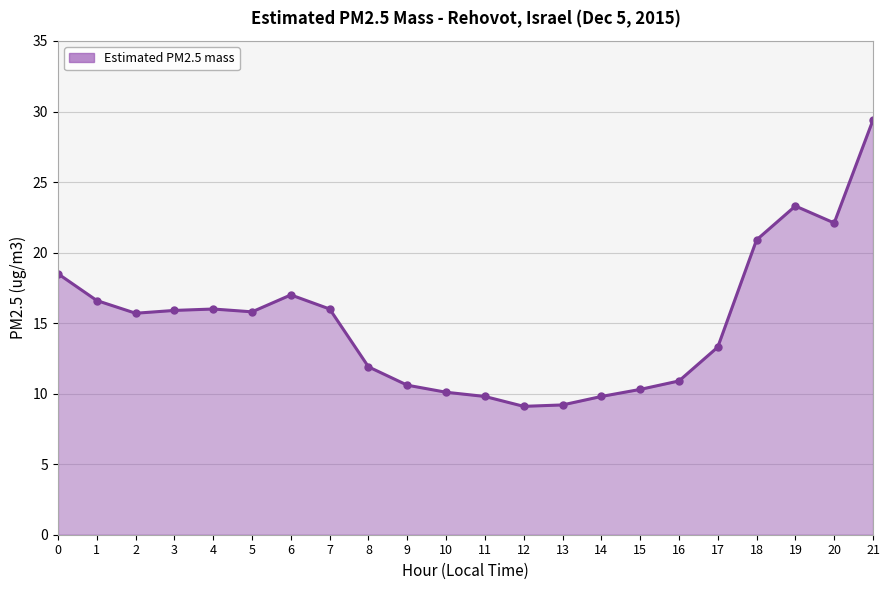

True or false: the data shows 17.0 at 6.

True